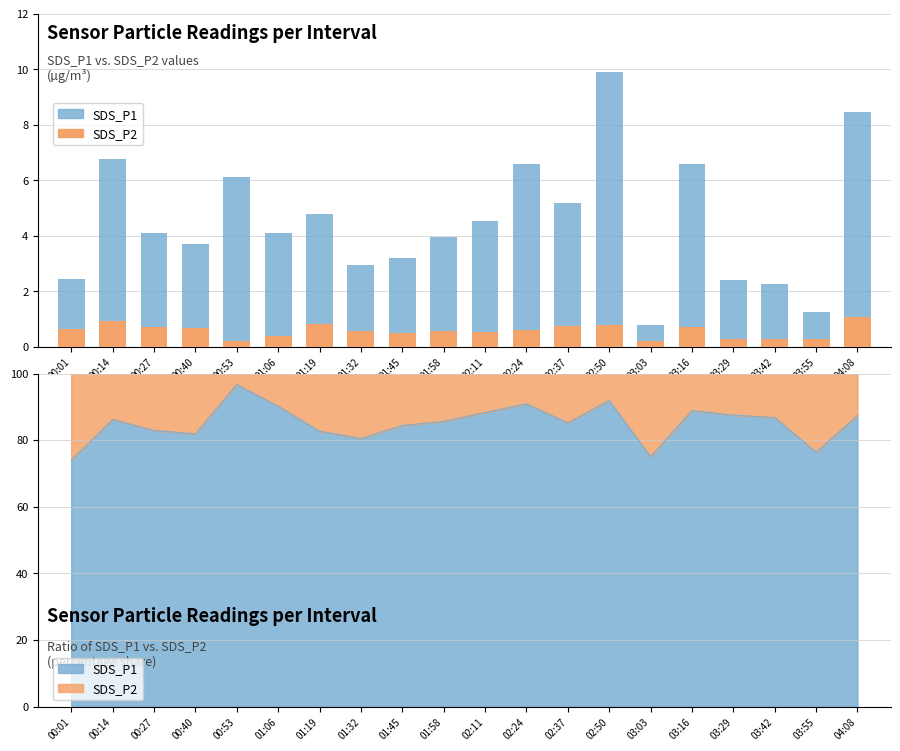

Does the chart contain stacked bars?

No